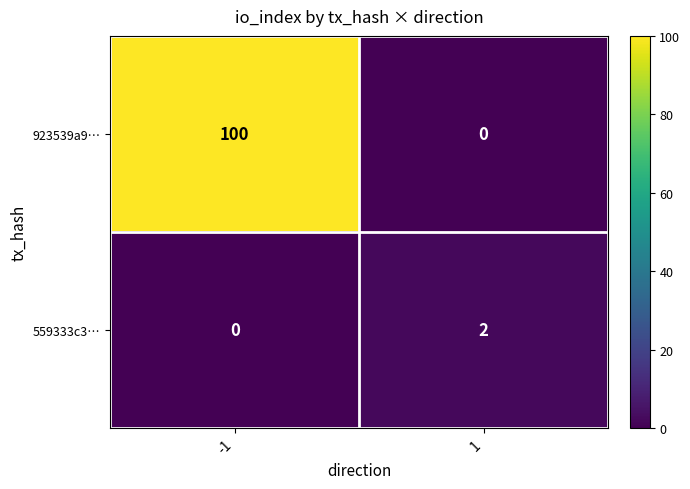

Between -1 and 1, which series saw the biggest shift?

923539a9…